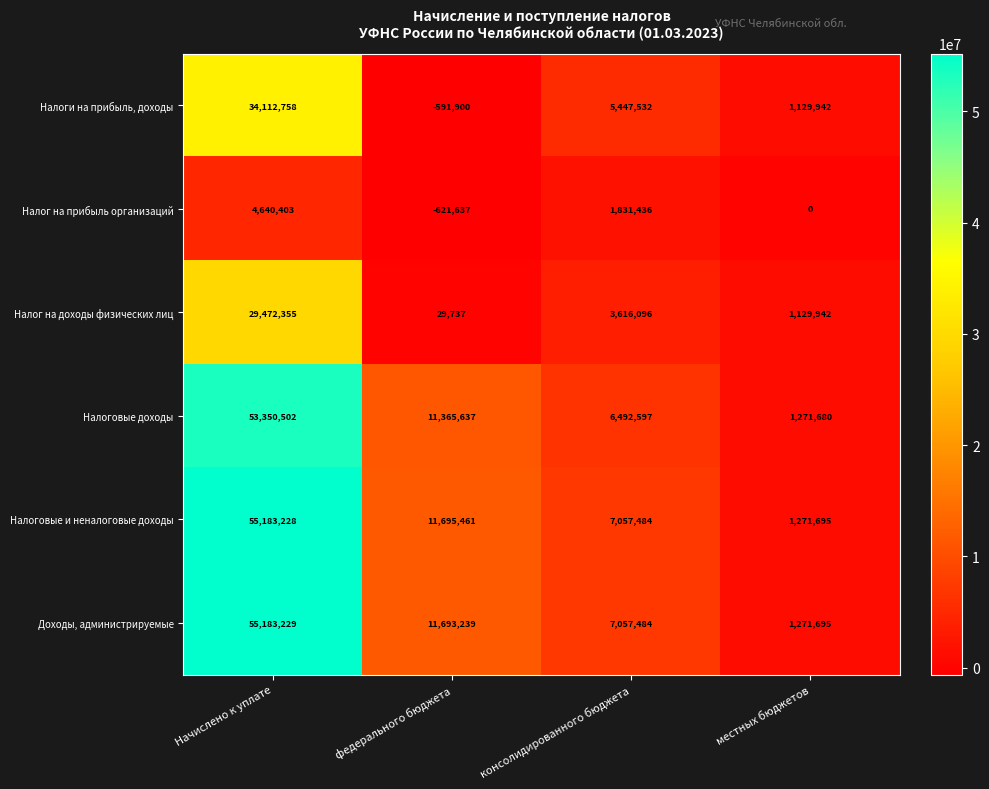

At Начислено к уплате, list the series in order from largest to smallest.

Доходы, администрируемые, Налоговые и неналоговые доходы, Налоговые доходы, Налоги на прибыль, доходы, Налог на доходы физических лиц, Налог на прибыль организаций